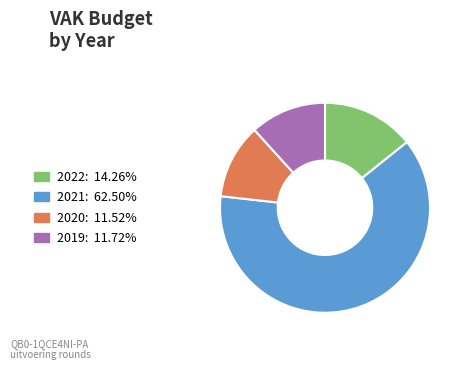

Is there a majority slice in this chart?

Yes